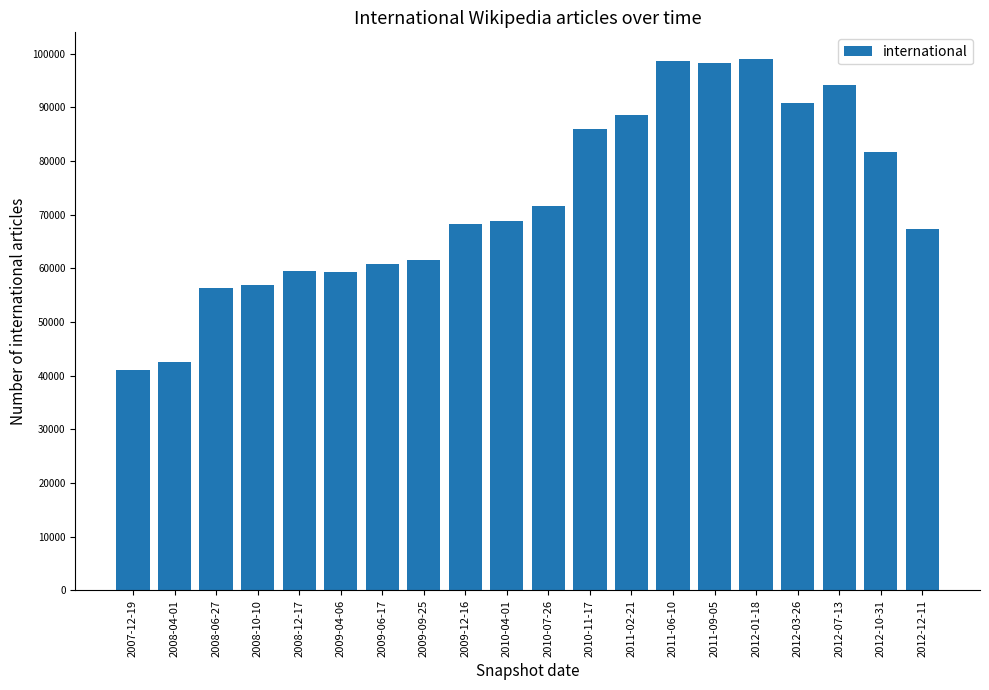

What is the difference between the second highest and minimum values?

57526